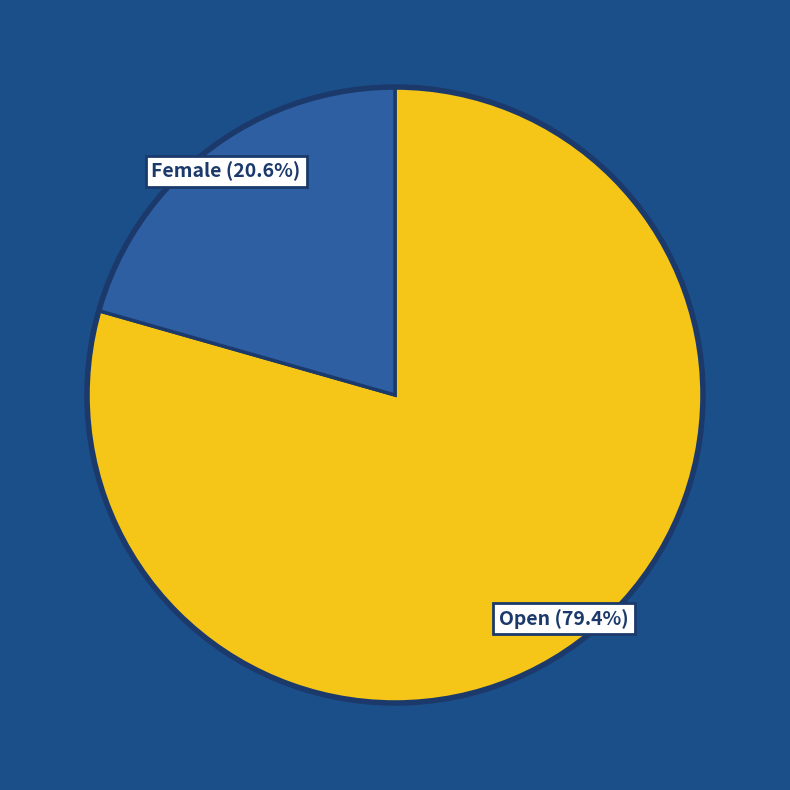

To the nearest percent, what percentage of the pie is Female?

21%